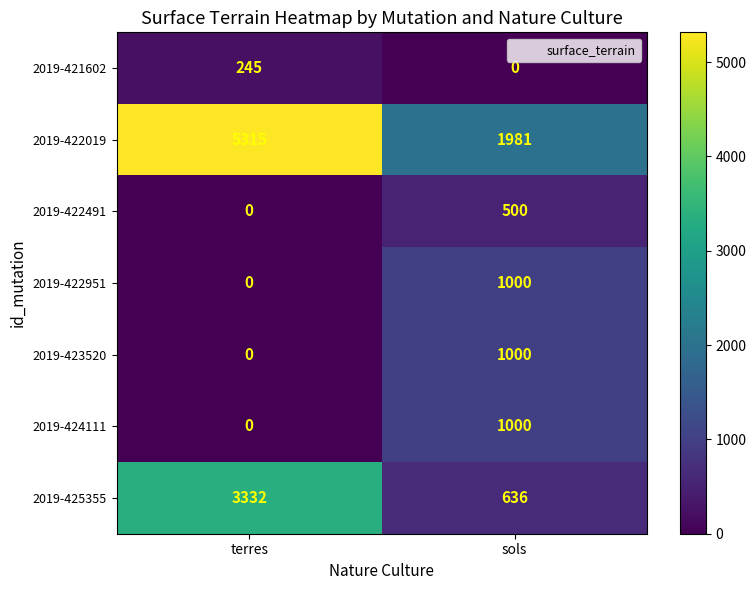

Which category has the highest value in the 2019-422951 series?

sols